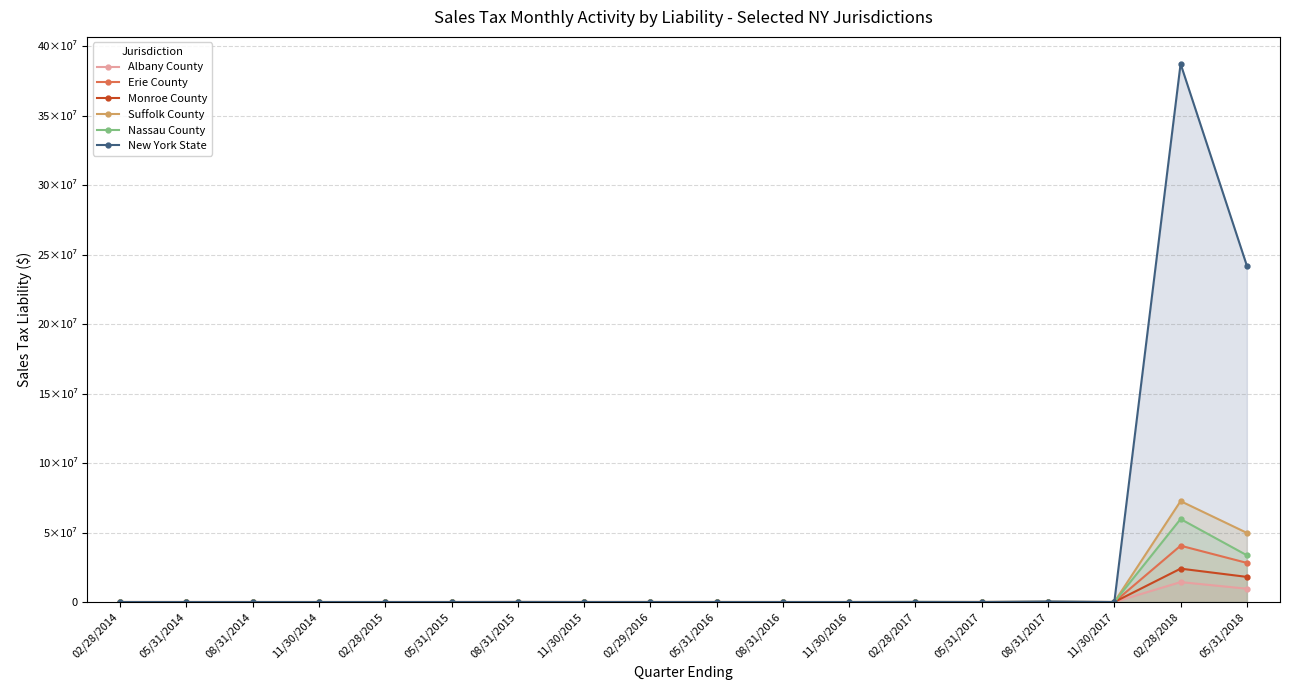

What is the label of the 9th point from the right?

05/31/2016